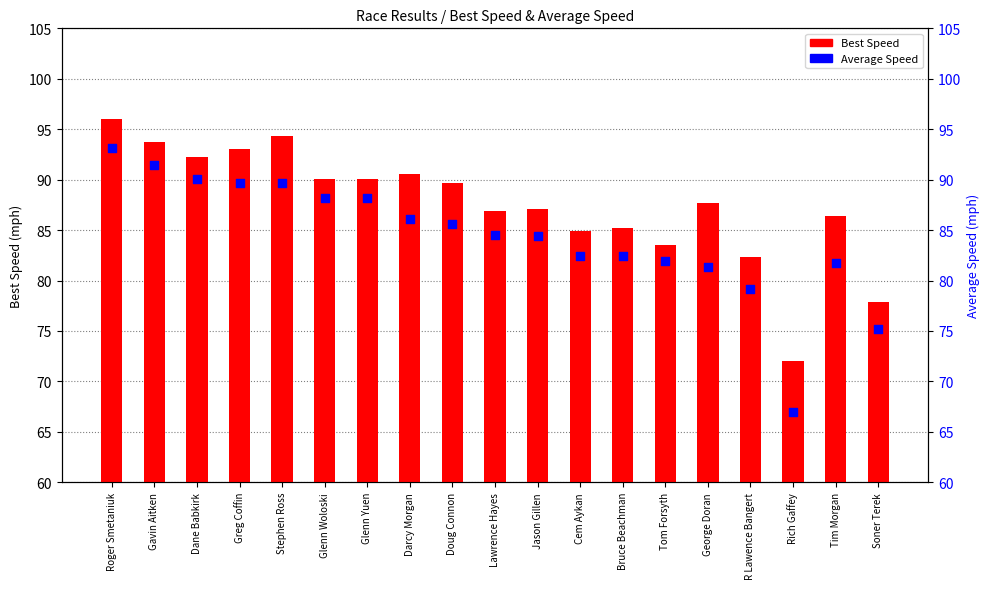

What are all the series names shown in the legend?

Best Speed, Average Speed